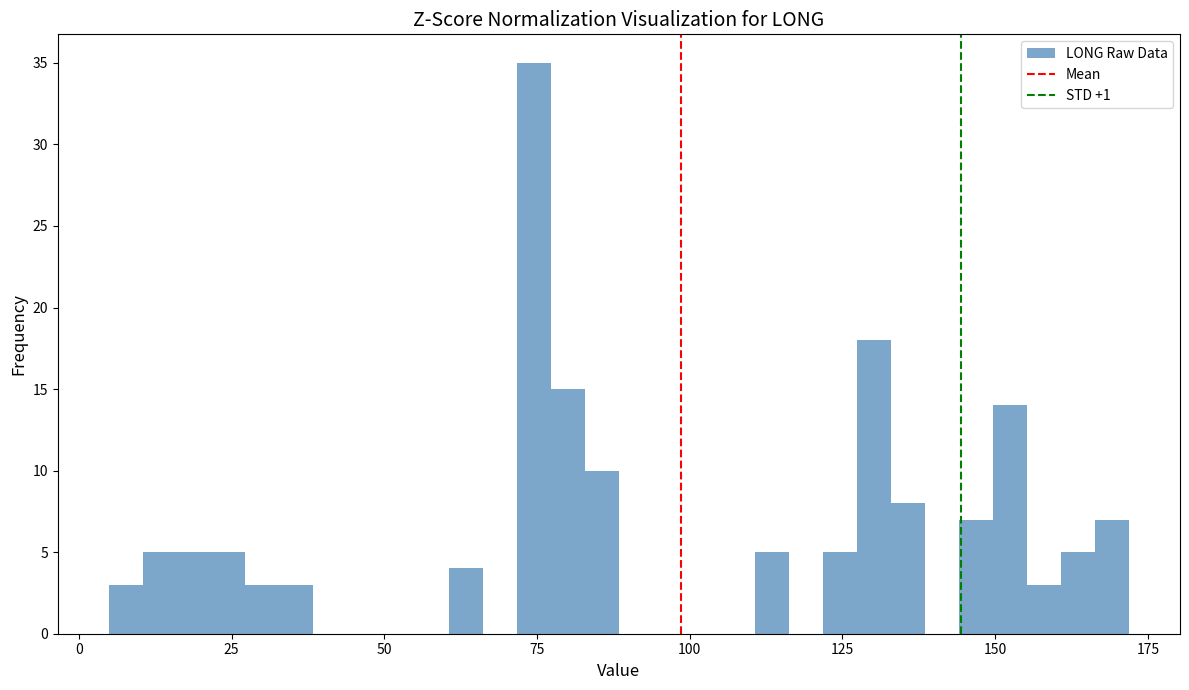

Read against the x-axis, roughly where is the centre of the tallest bar?

75